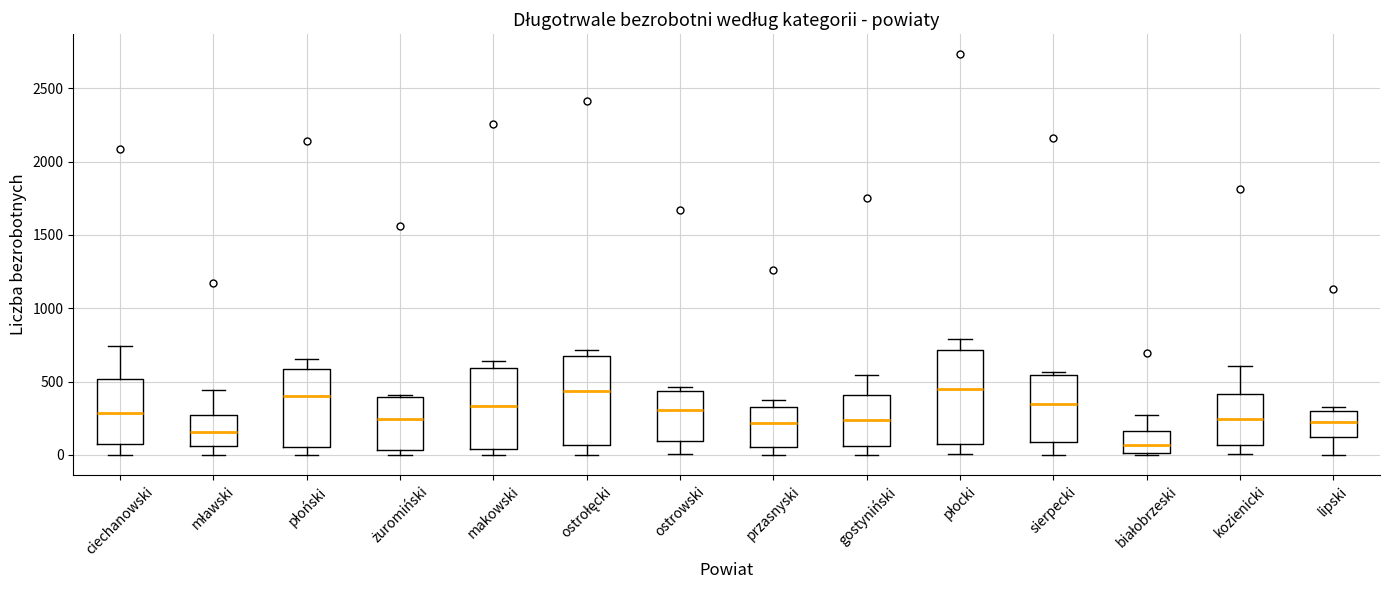

Where does the lower whisker of the box for ciechanowski end on the y-axis? The values are not printed on the chart, so give them approximately, as read against the axis.

0